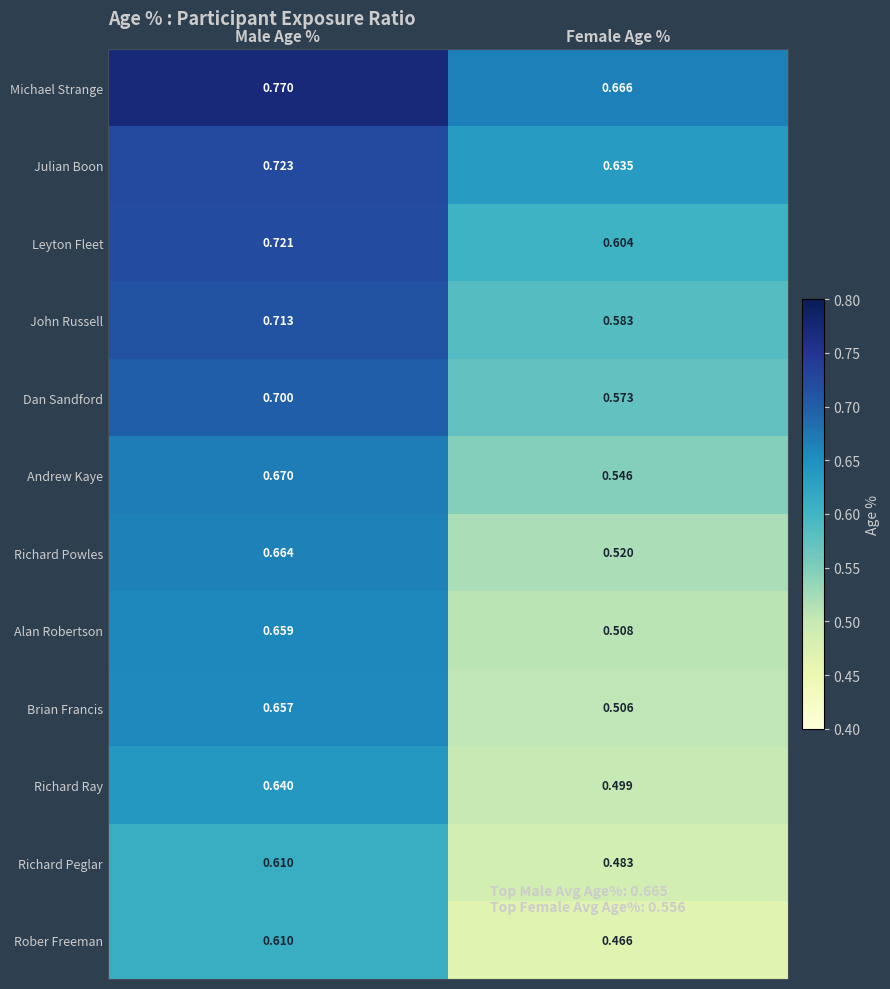

At Female Age %, list the series in order from largest to smallest.

Michael Strange, Julian Boon, Leyton Fleet, John Russell, Dan Sandford, Andrew Kaye, Richard Powles, Alan Robertson, Brian Francis, Richard Ray, Richard Peglar, Rober Freeman